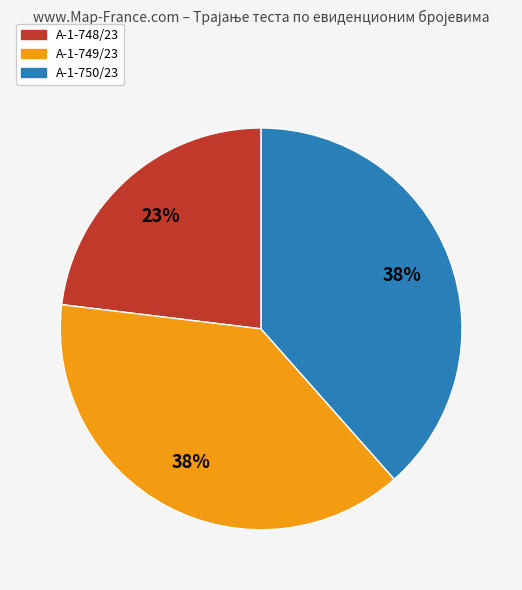

Is it true that А-1-750/23 is 31% of the pie?

False